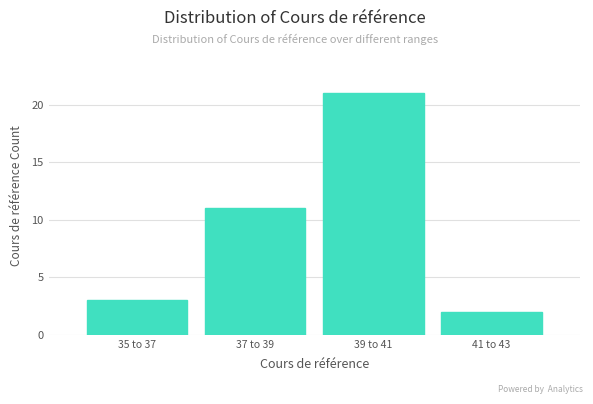

Reading left to right, what are all the values shown in this chart?

35 to 37=3	37 to 39=11	39 to 41=21	41 to 43=2